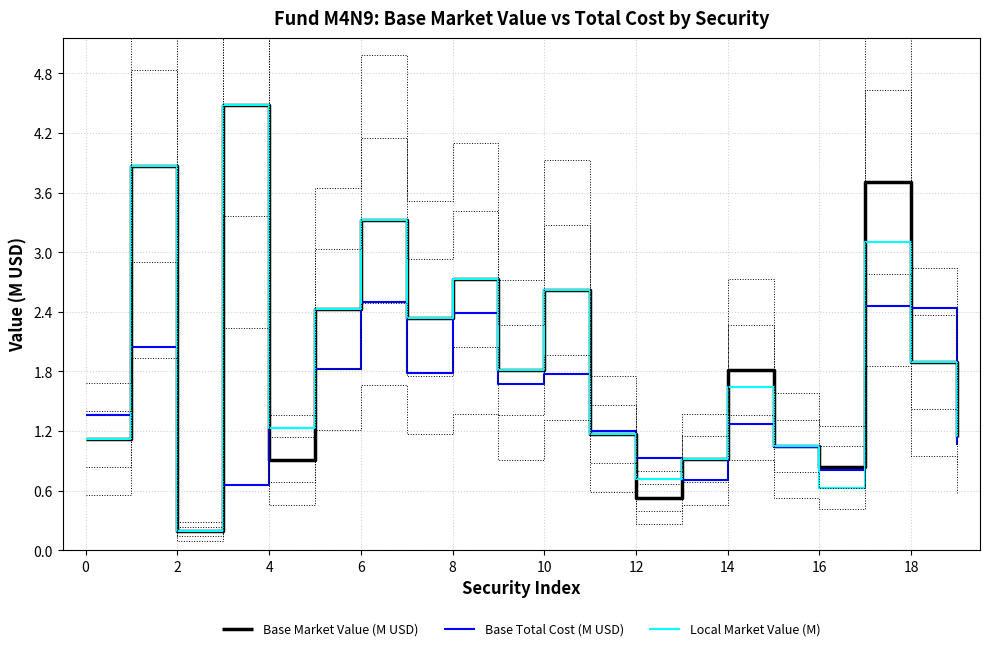

Is it true that Local Market Value (M) equals 4.2 at 10?

False